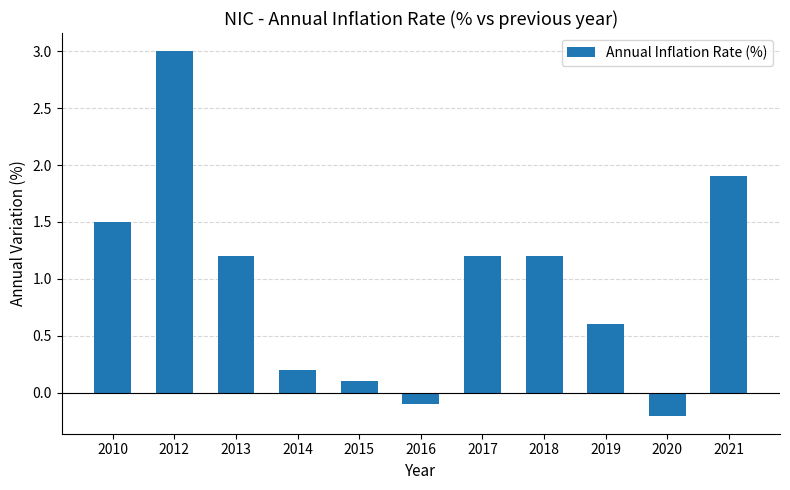

The value at 2021 is 0.5. True or false?

False